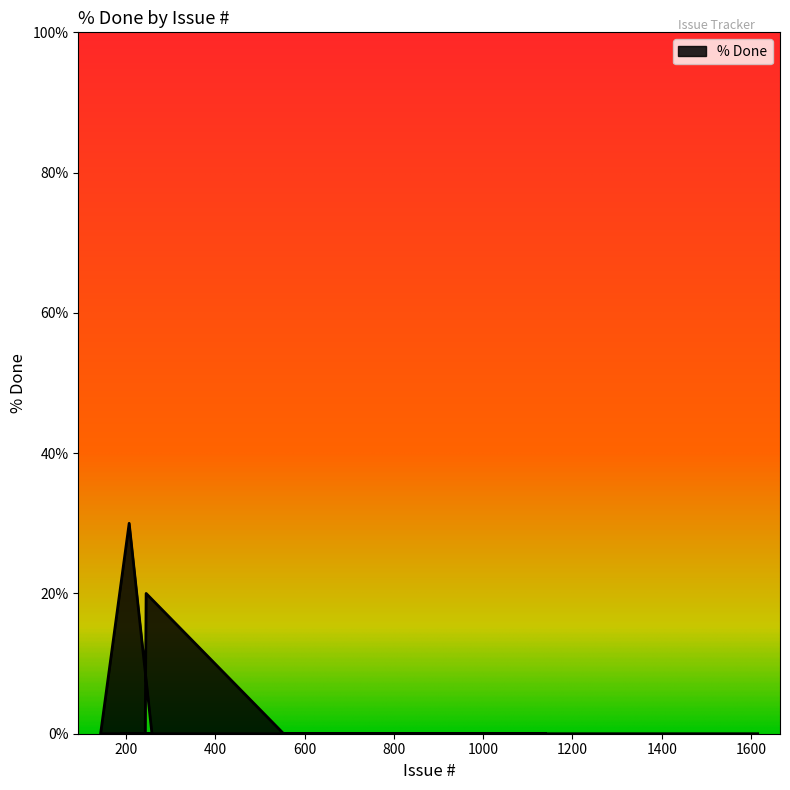

What position from the left is 686?

15